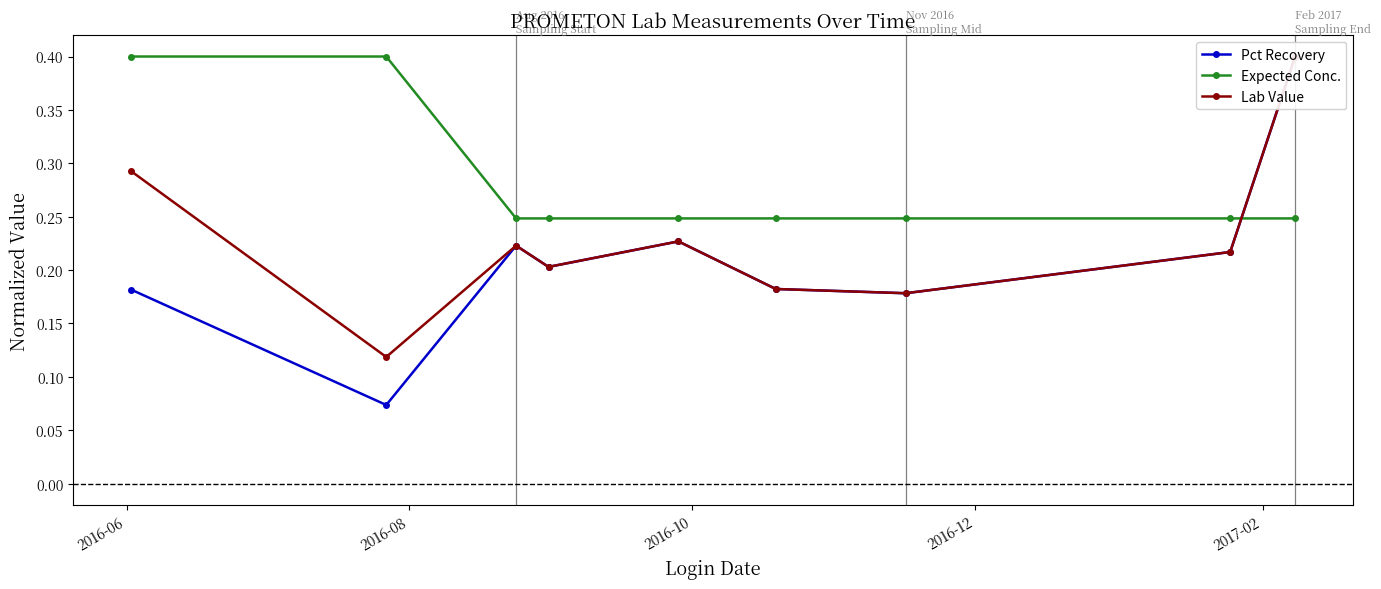

What is the value of the Expected Conc. point at the 2nd from the left?

0.4